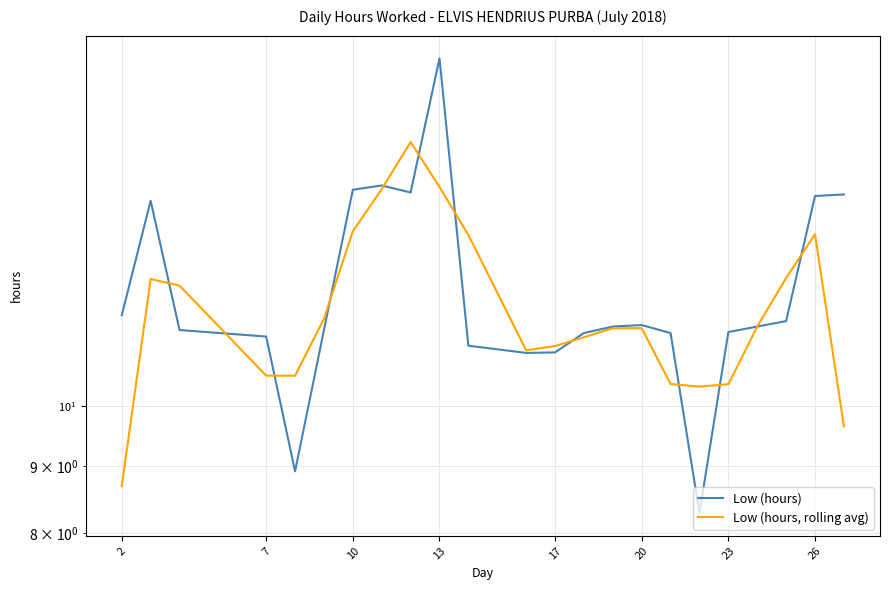

How many data points in Low (hours, rolling avg) are above 11?

16